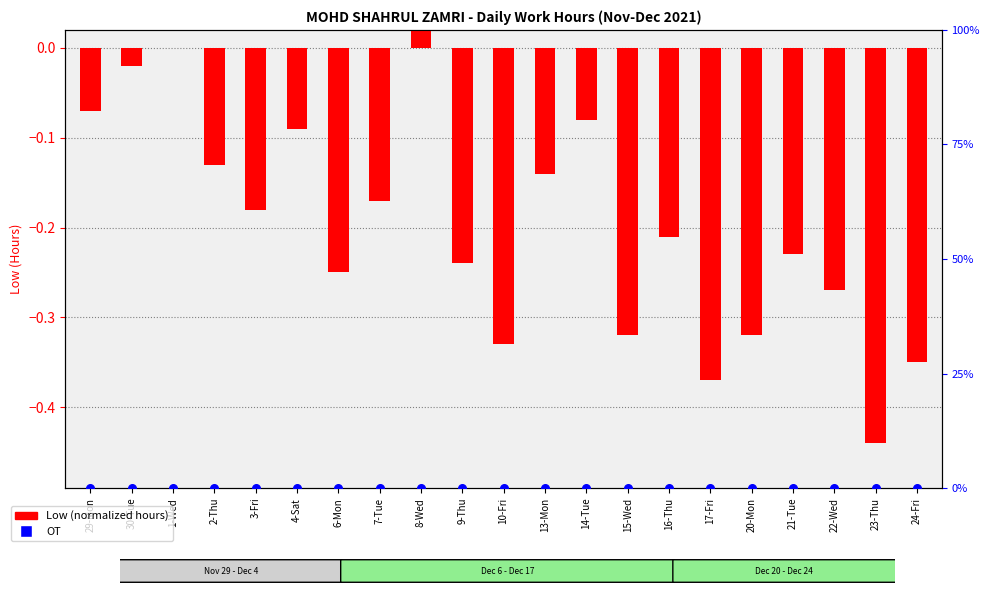

At how many categories does at least one series exceed 0?

1